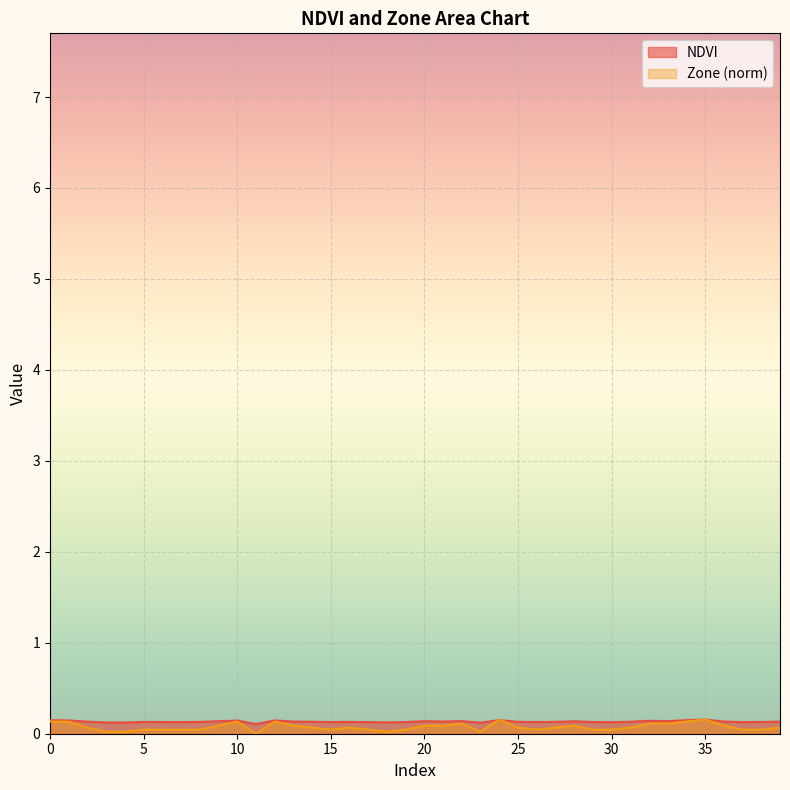

Is it true that Zone equals 0.1 at 35?

False